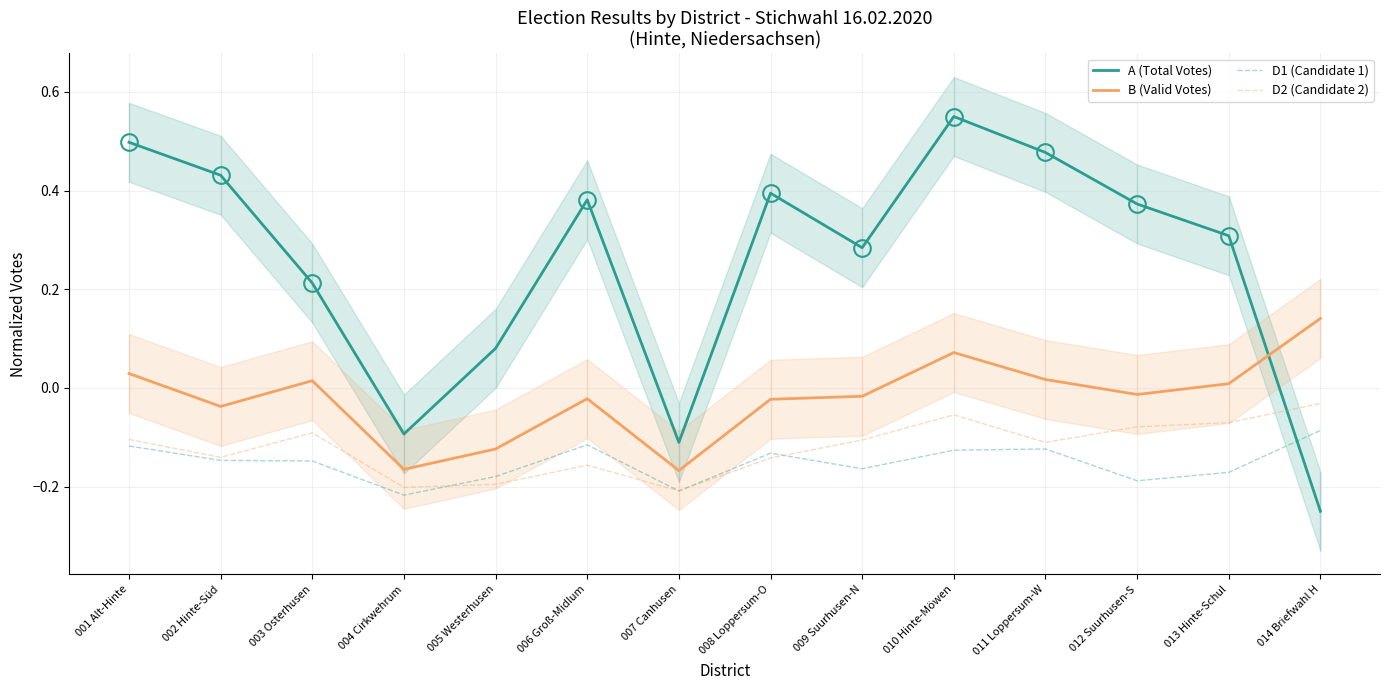

How many data points does each series have?

14